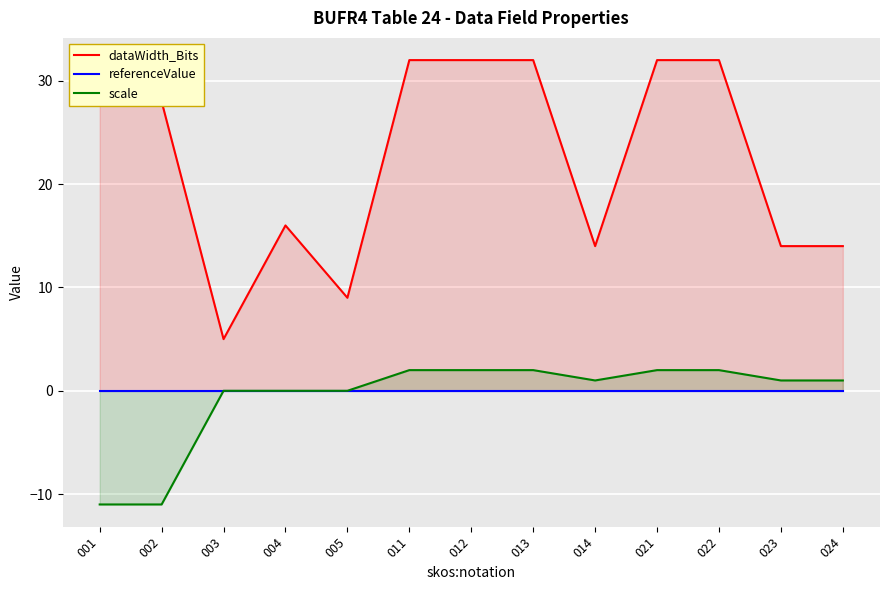

What is the sum of all scale values?

-9